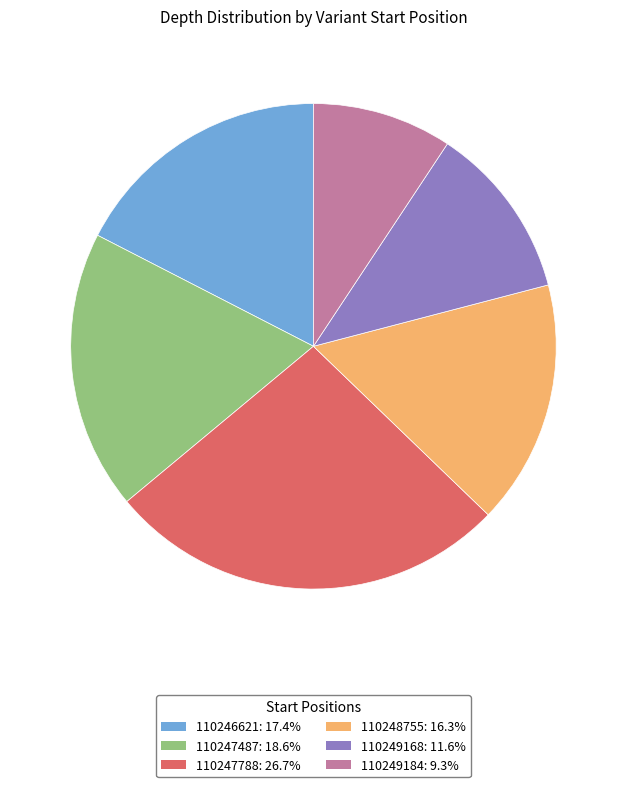

What is the ratio of the value at 110247487 to the value at 110247788?

0.7